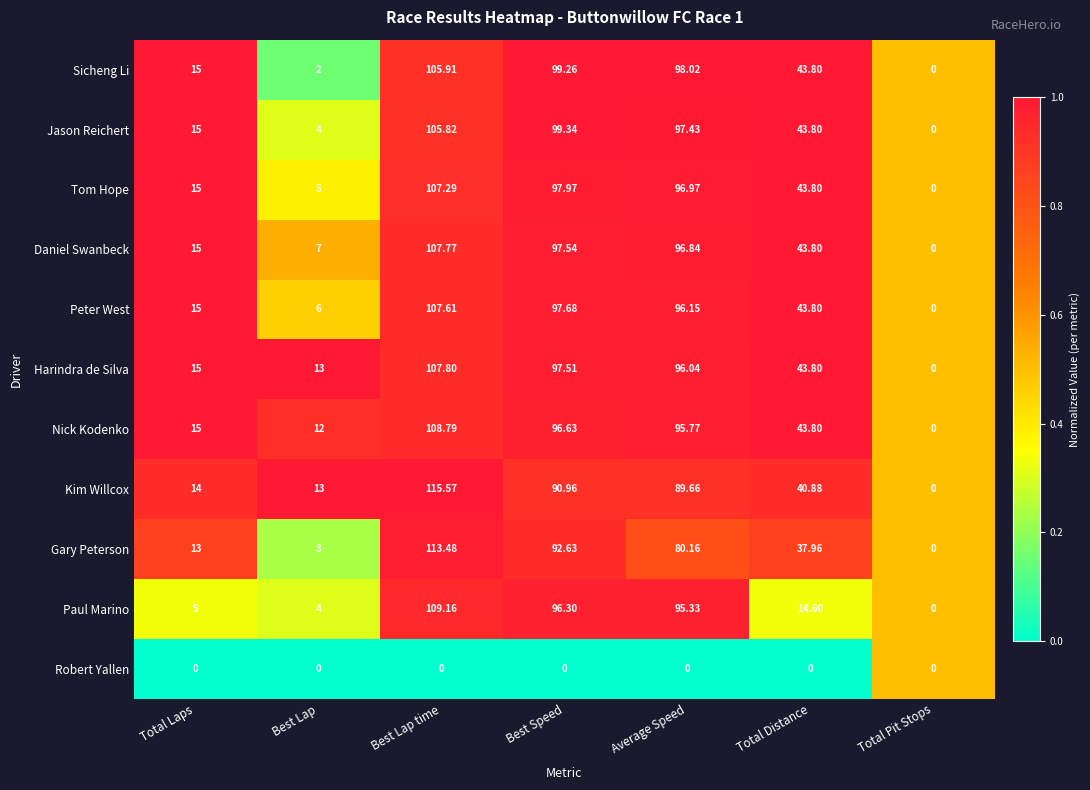

What is the total value across all series at Best Lap?

69.0